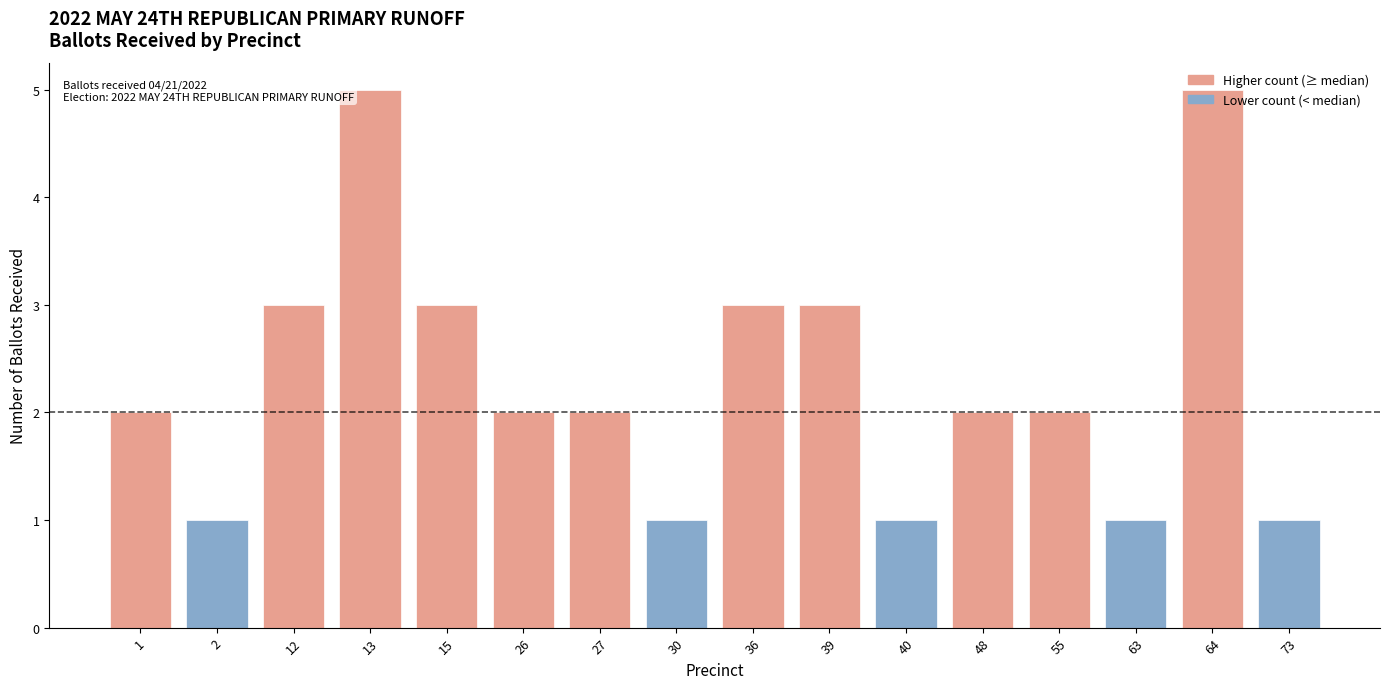

How many bars are there in total?

16